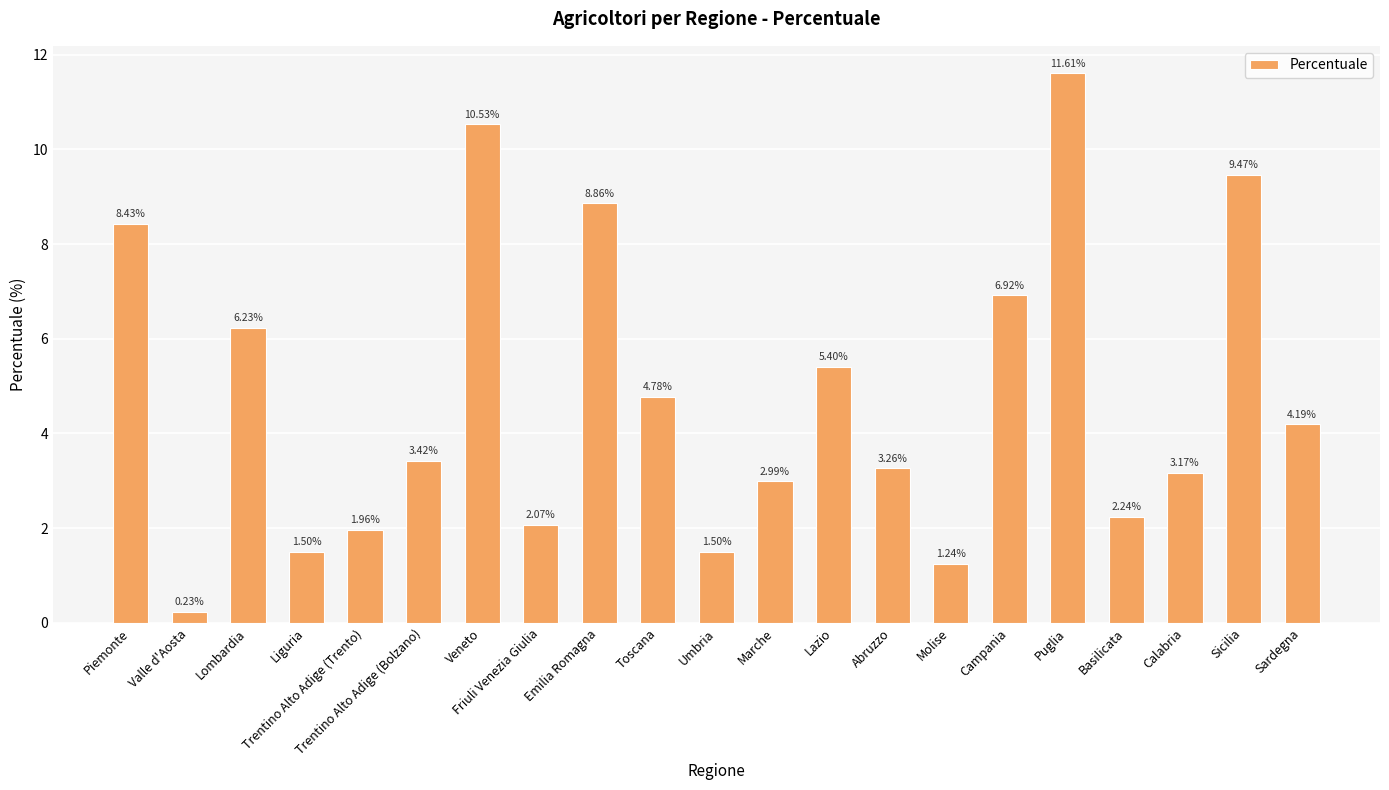

Which label corresponds to the smallest value in the chart?

Valle d'Aosta